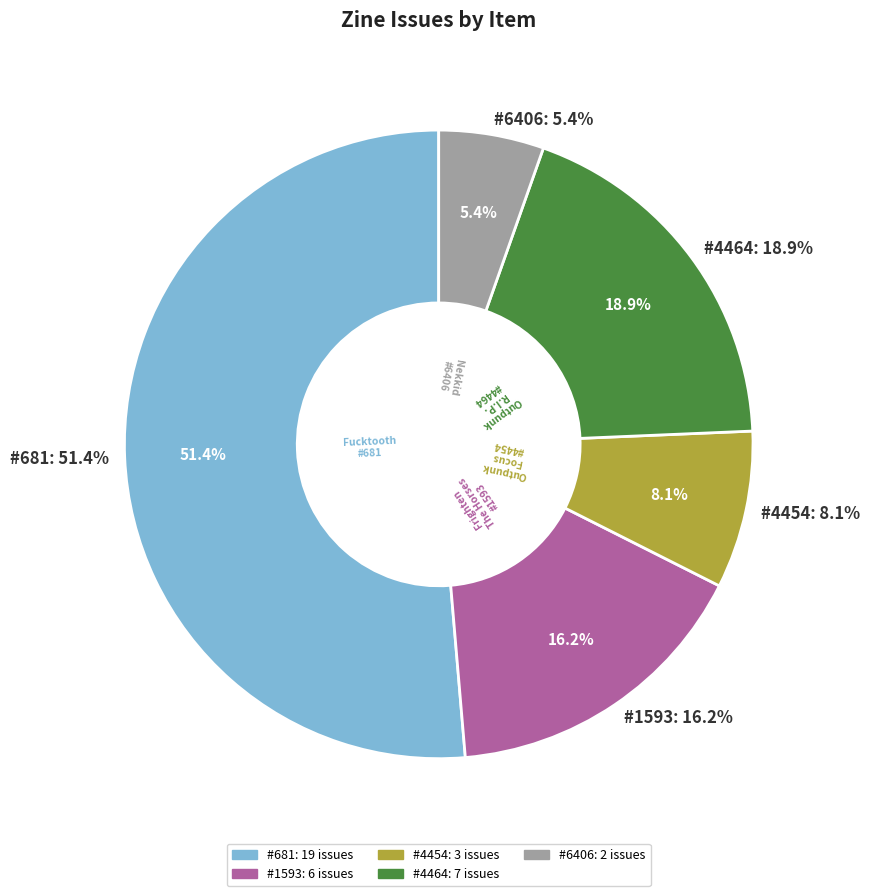

Is there any slice that represents more than half of the pie?

Yes